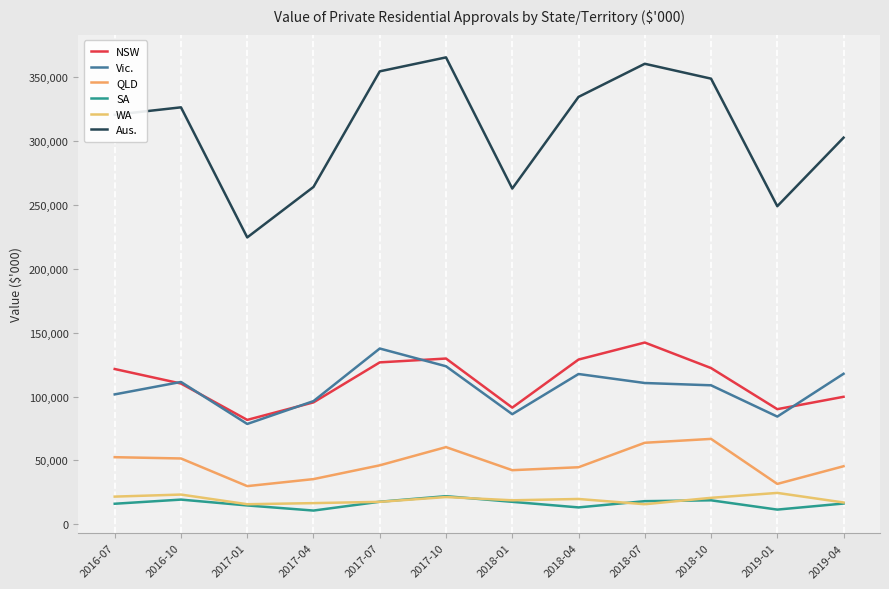

What is the approximate value of Aus. at 2019-04?

302690.4